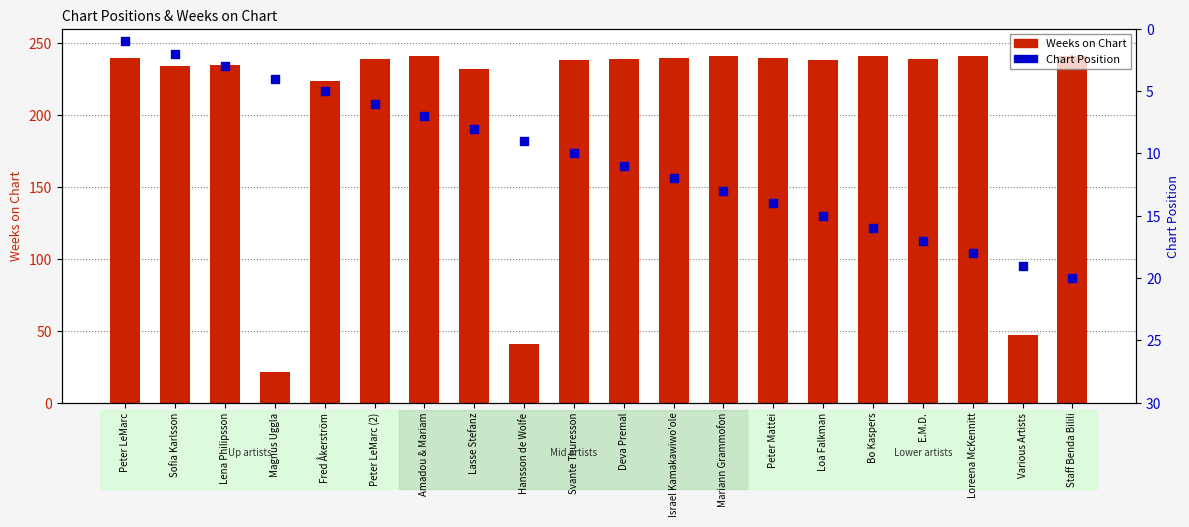

At how many categories does at least one series exceed 83?

17